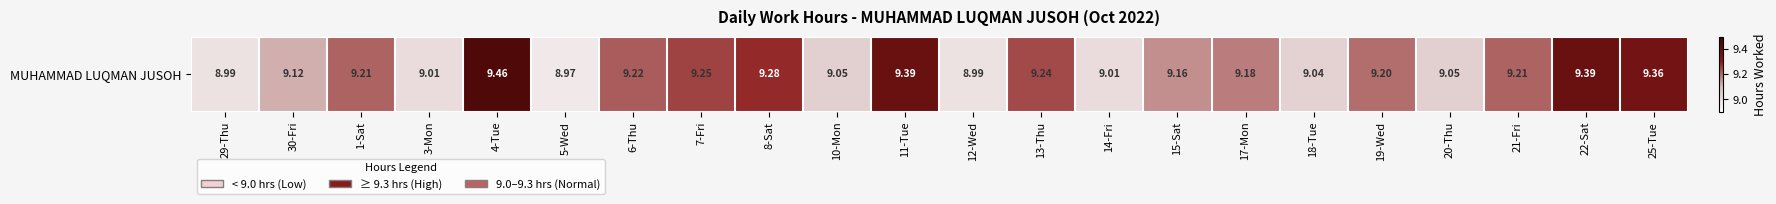

How many data points are less than 9?

3